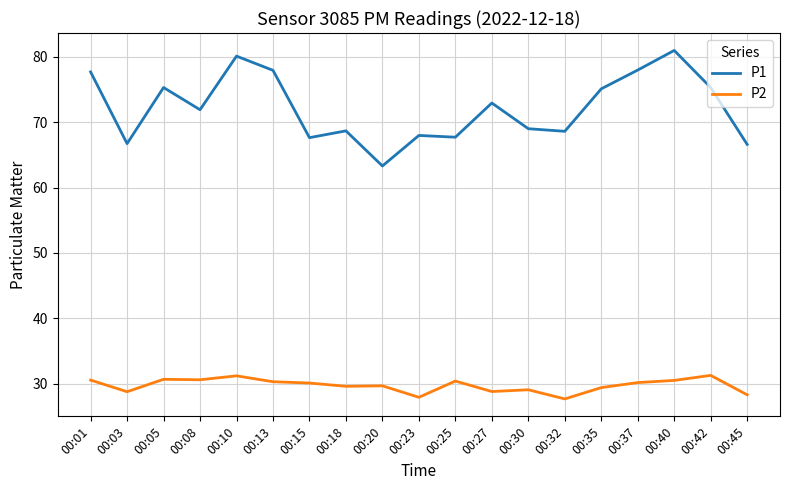

What is the total value across all series at 00:03?

95.5